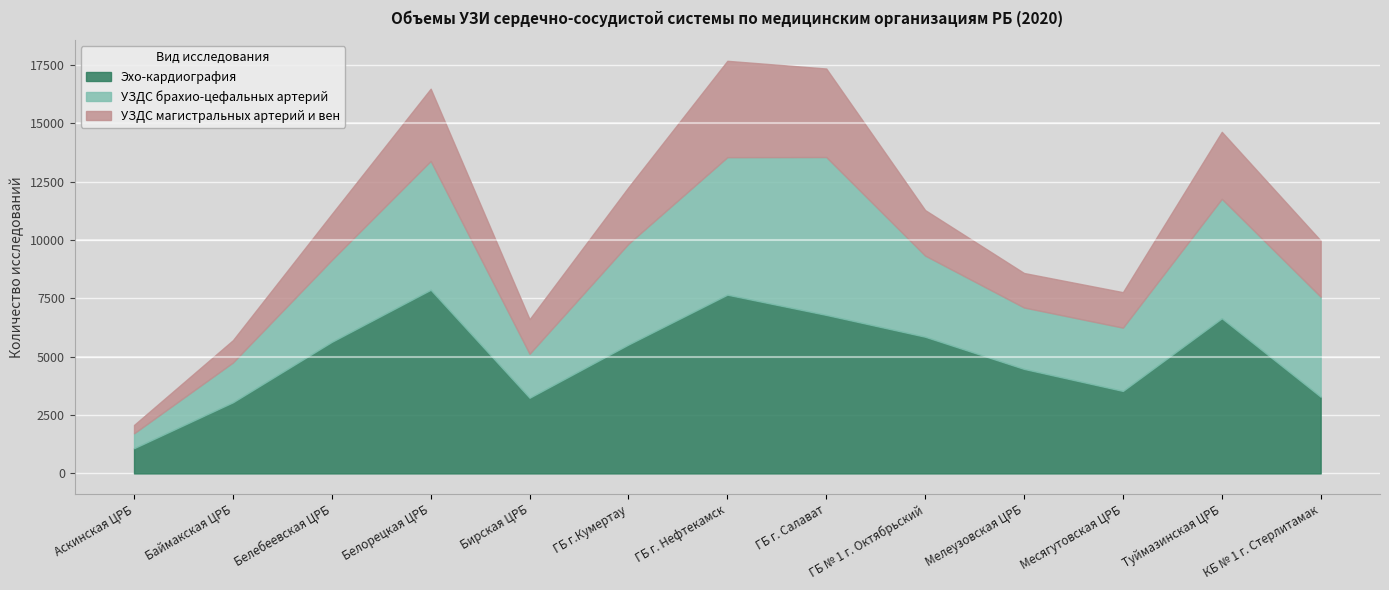

What position from the right is ГБ г.Кумертау?

8